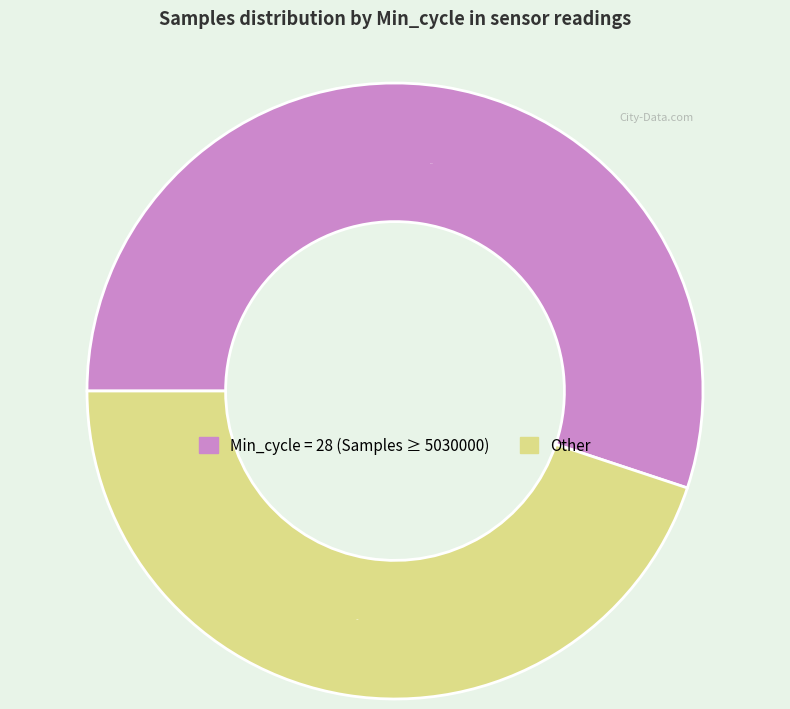

How many segments does this pie chart have?

2